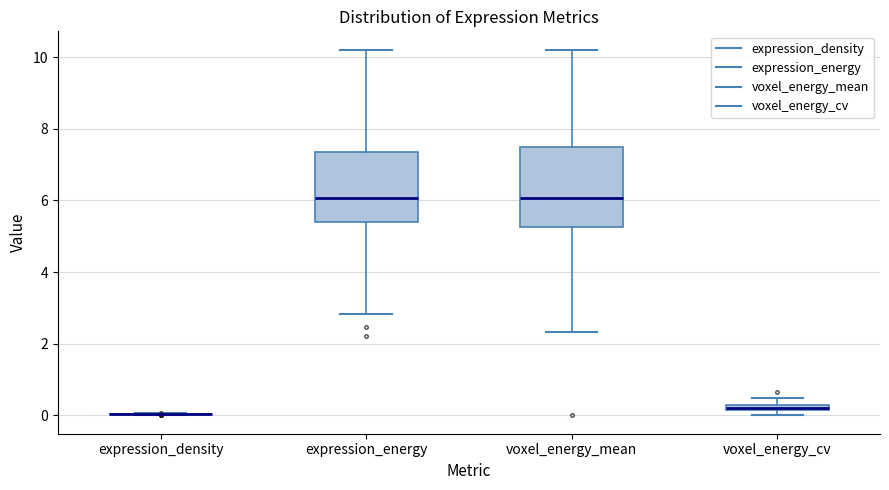

Where is the upper edge of the box for voxel_energy_mean on the y-axis? The values are not printed on the chart, so give them approximately, as read against the axis.

7.4